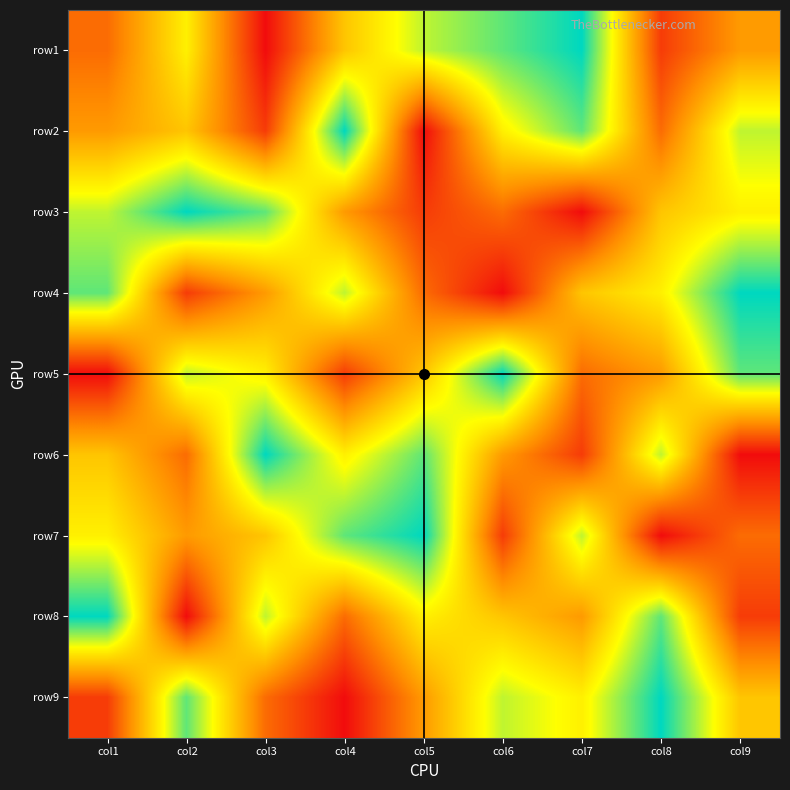

Between col1 and col8, which series saw the biggest shift?

row9